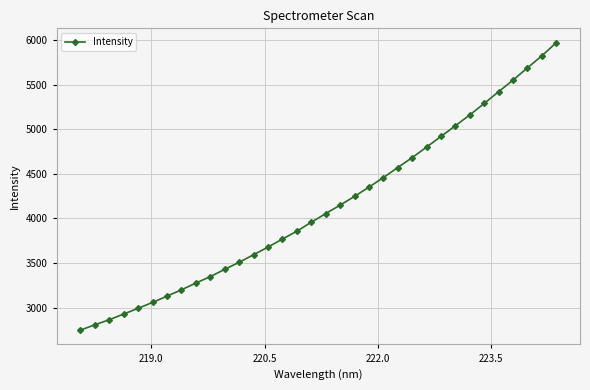

How many categories are shown in the chart?

34